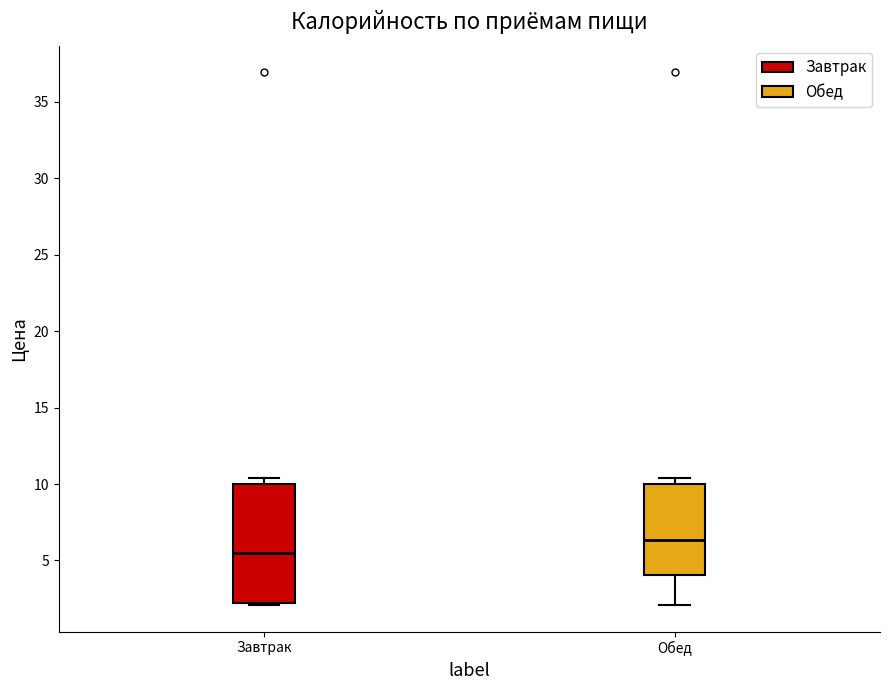

Which box has the highest median line?

Обед